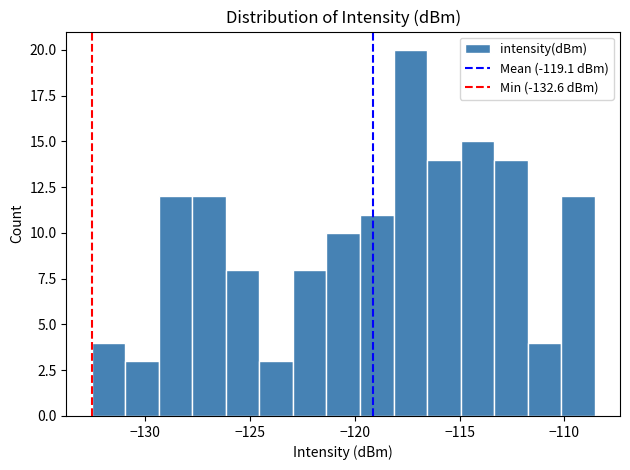

Around what value on the x-axis is the tallest bar? Give the approximate position of its centre, as read against the axis.

-117.5